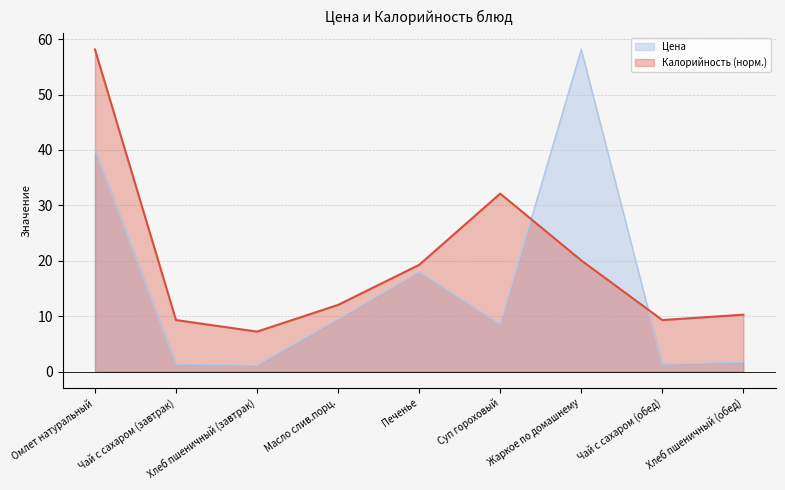

Does the chart have visible grid lines?

Yes